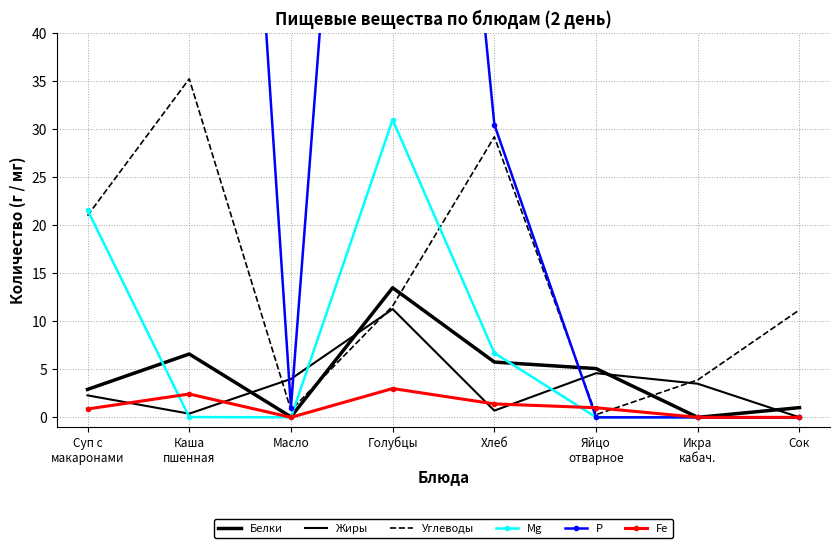

What is the difference between the second highest and minimum values in the Р series?

139.0